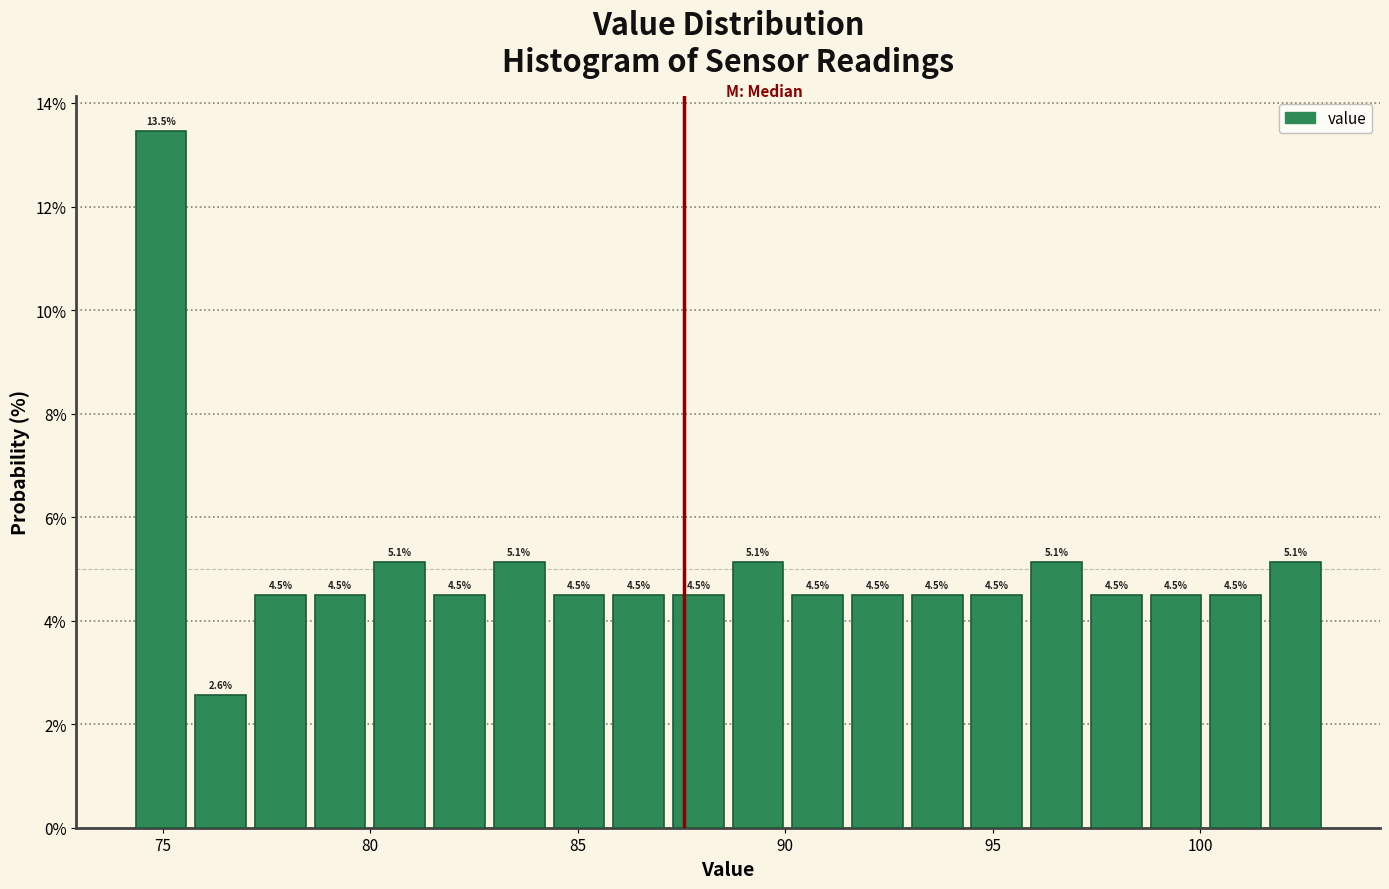

Read against the x-axis, roughly where is the centre of the tallest bar?

75.0